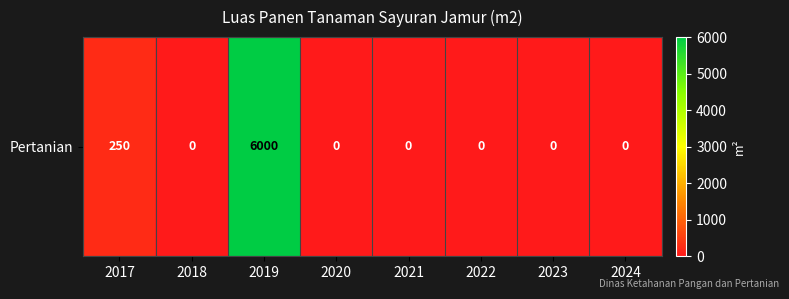

Reading left to right, list all the values displayed in this chart.

2017=250	2018=0	2019=6000	2020=0	2021=0	2022=0	2023=0	2024=0